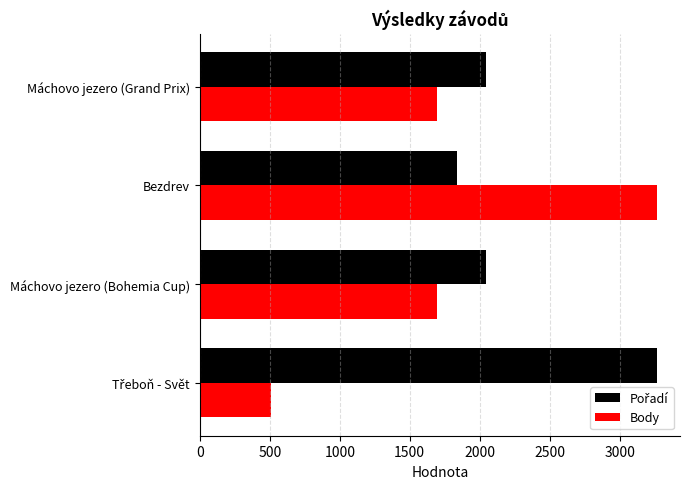

What is the difference between the maximum and minimum values in the Body series?

2759.0